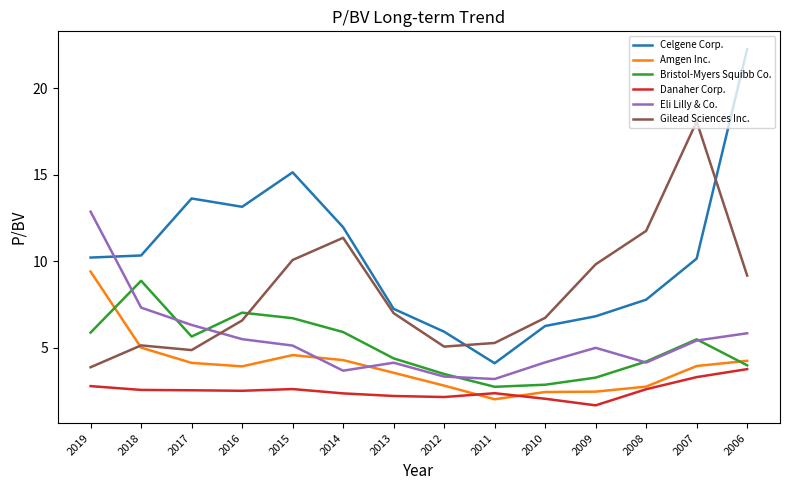

Is the value of Bristol-Myers Squibb Co. at 2008 greater than the value of Gilead Sciences Inc. at 2011?

No